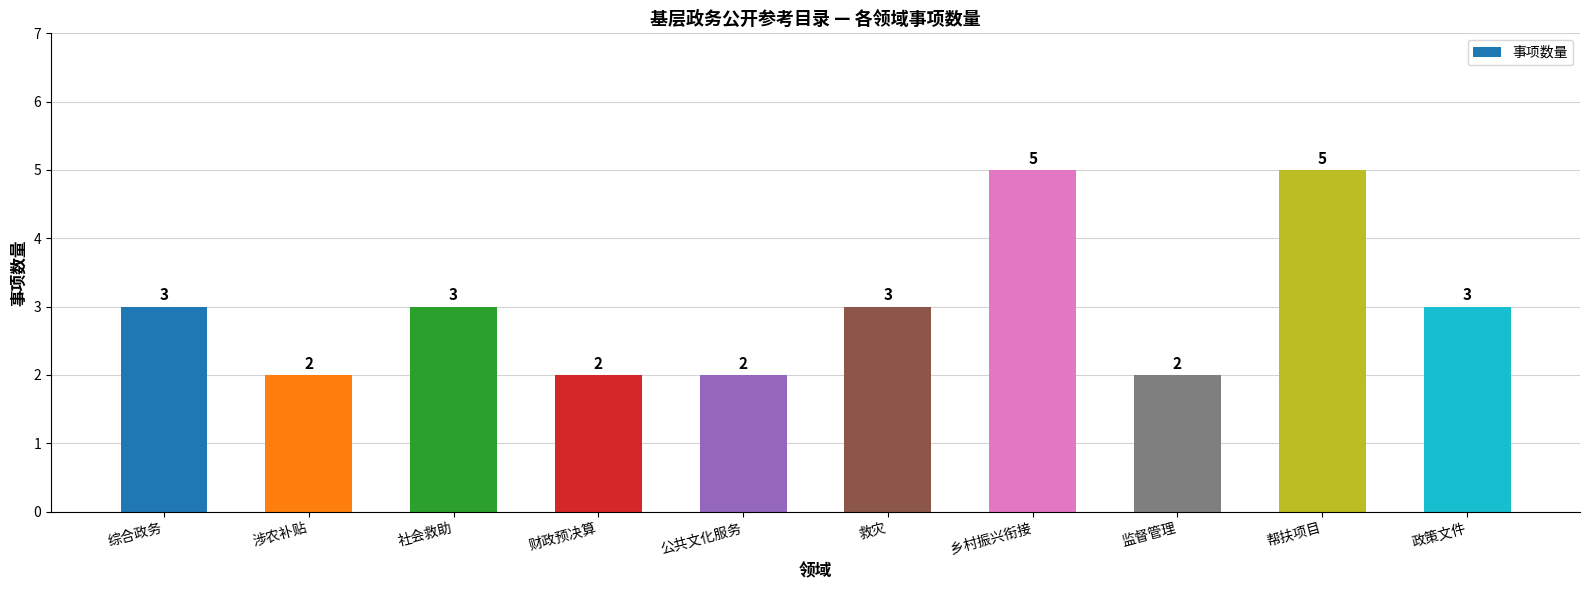

What is the ratio of the value at 综合政务 to the value at 乡村振兴衔接?

0.6